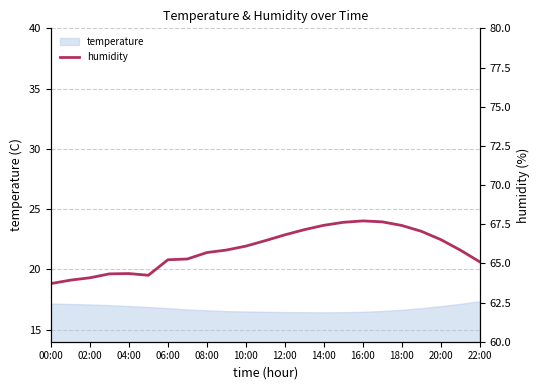

What is the minimum value for temperature?

16.4